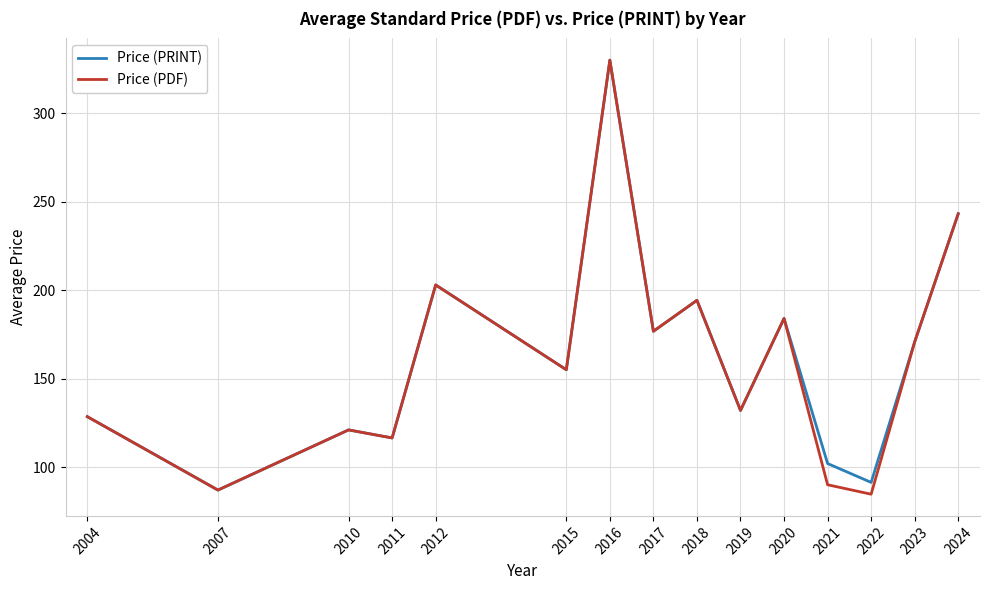

Is it true that Price (PDF) equals 81.3 at 2017?

False